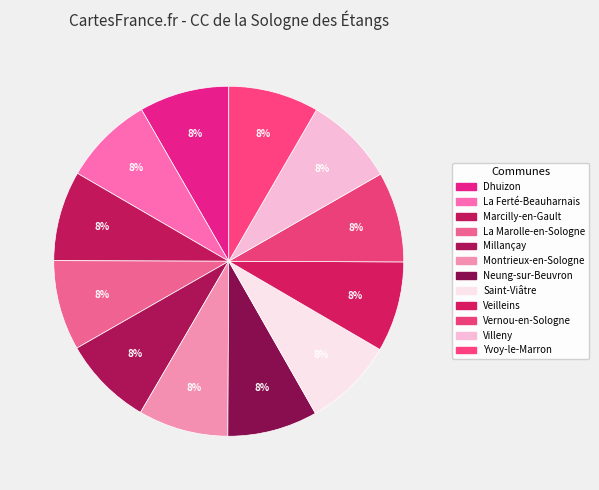

Does Marcilly-en-Gault represent more than half of the total?

No